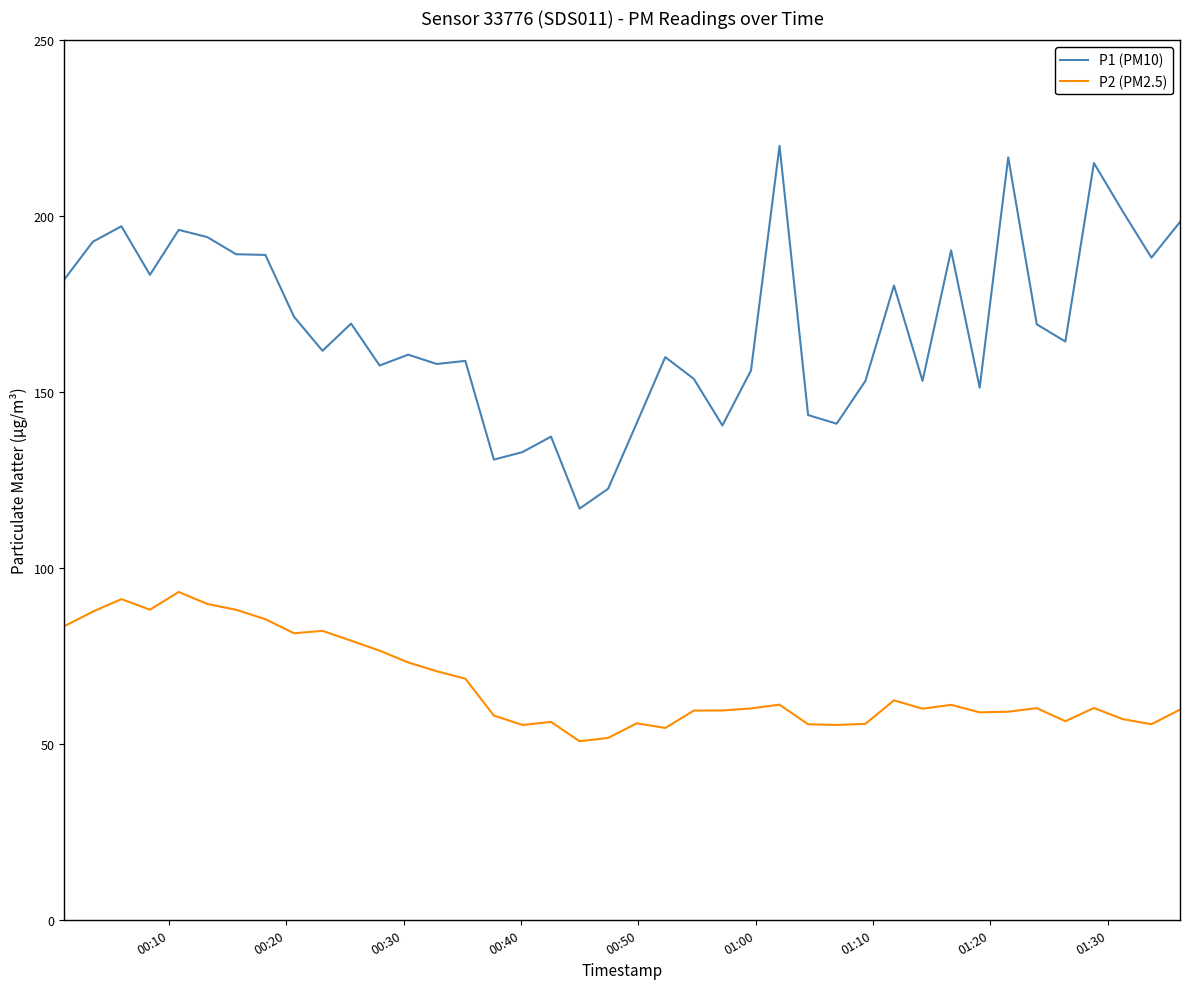

What is the lowest value of the P2 (PM2.5) series?

50.8